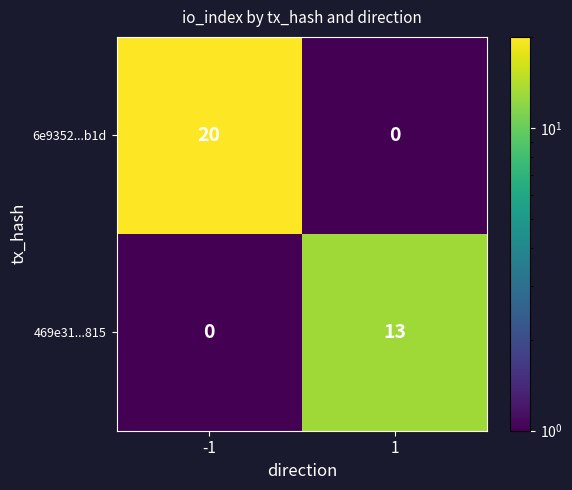

The value of 469e31...815 at -1 is 0. True or false?

True